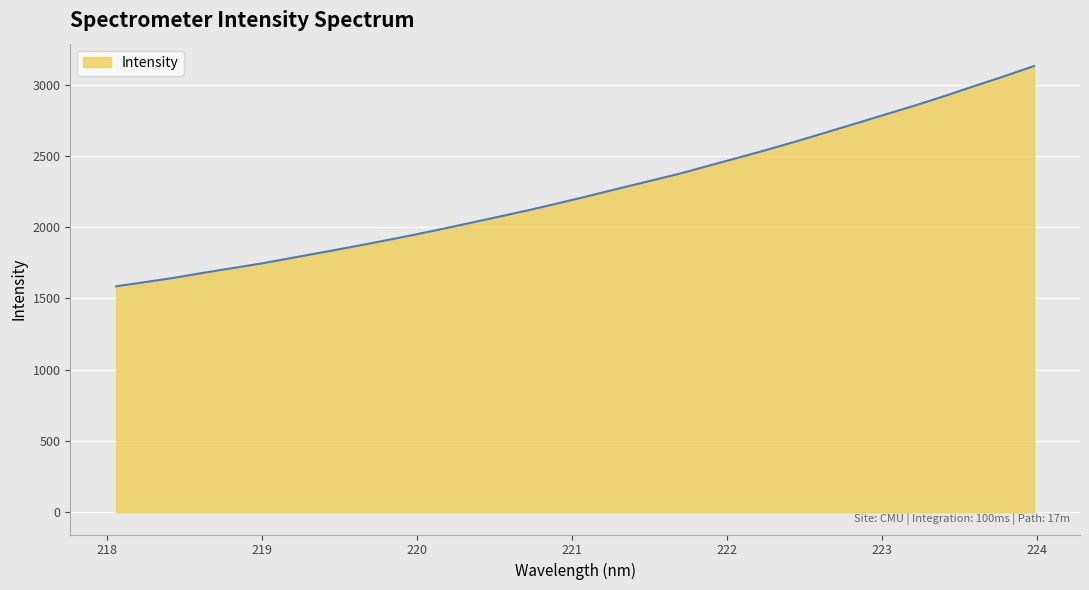

What is the difference between the maximum and minimum values?

1546.0